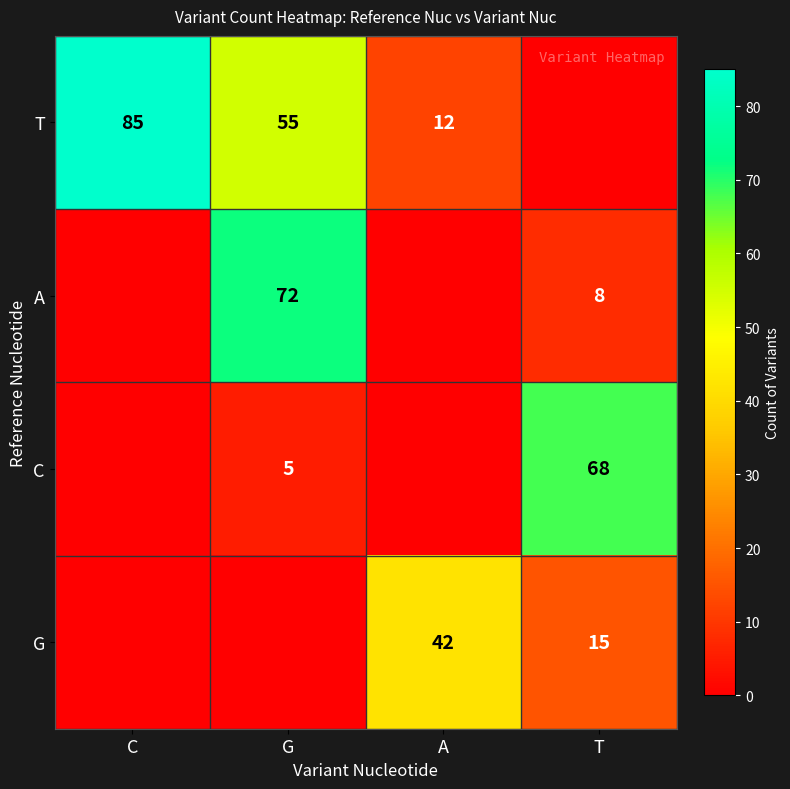

Count the number of data series in this chart.

4